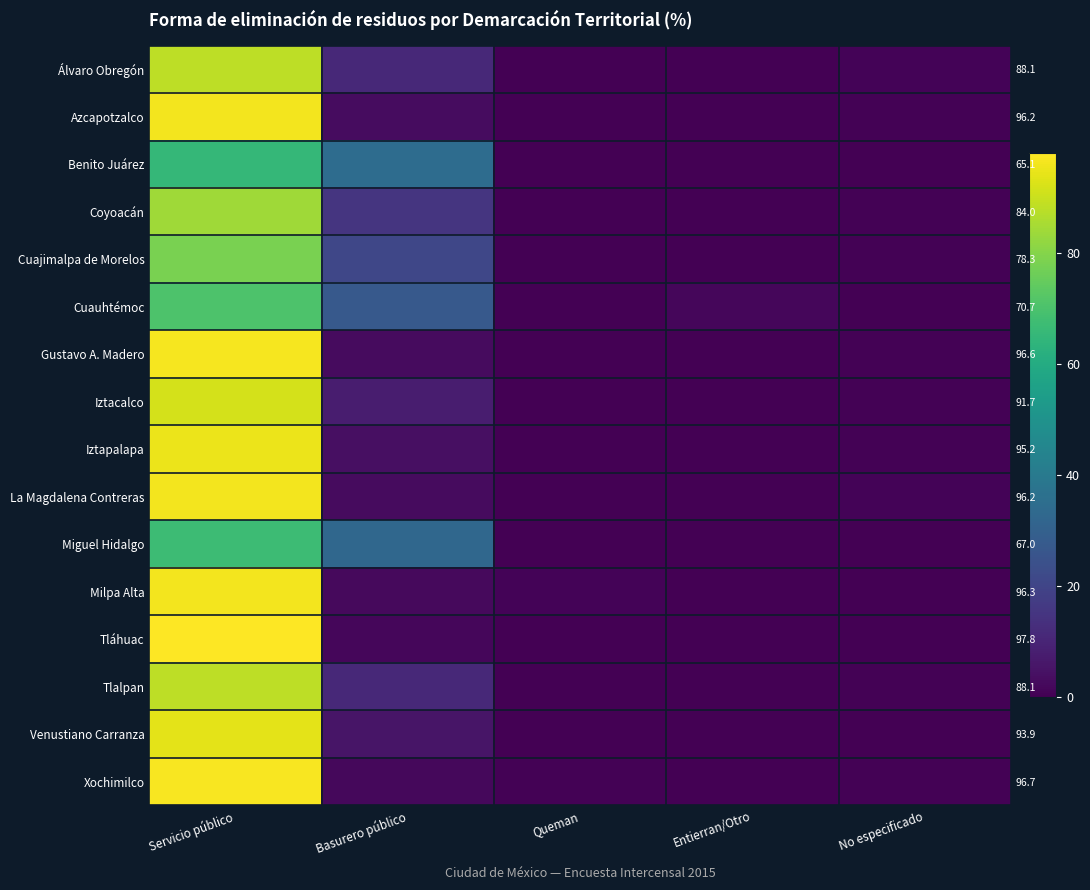

The value of Xochimilco at Entierran/Otro is 0.2. True or false?

True